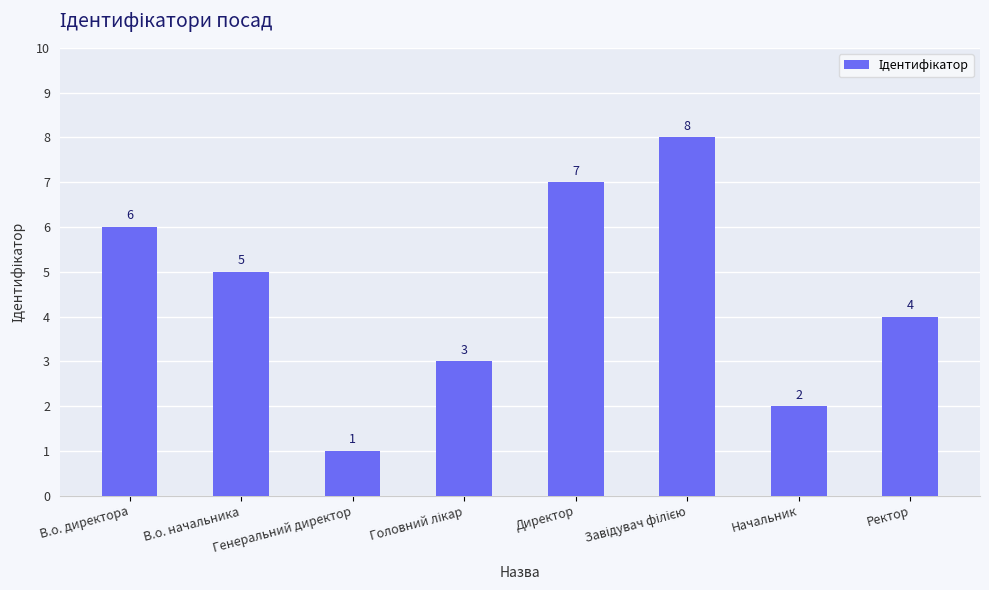

What is the maximum value shown in the chart?

8